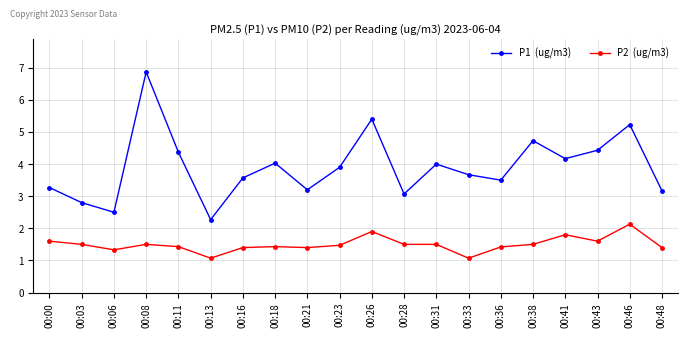

What is the total value across all series at 00:38?

6.2